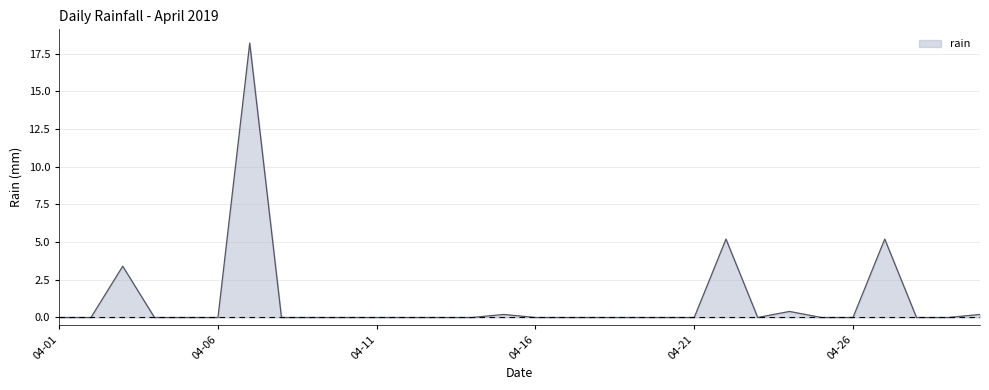

What is the greatest value displayed?

18.2